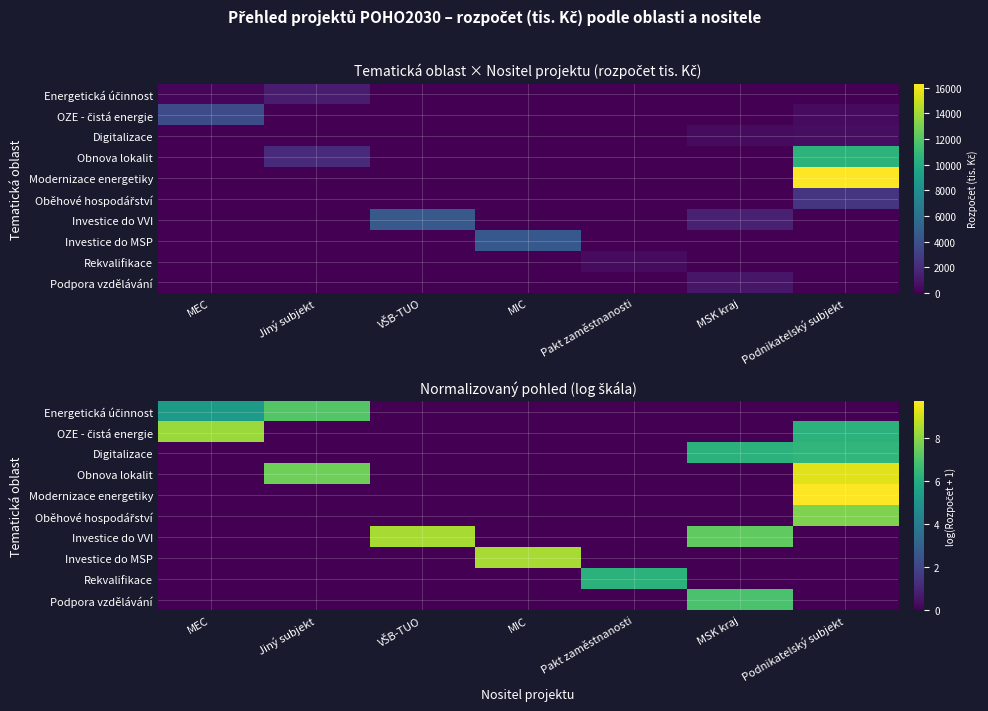

What is the difference between the highest and lowest values at Jiný subjekt?

7.6